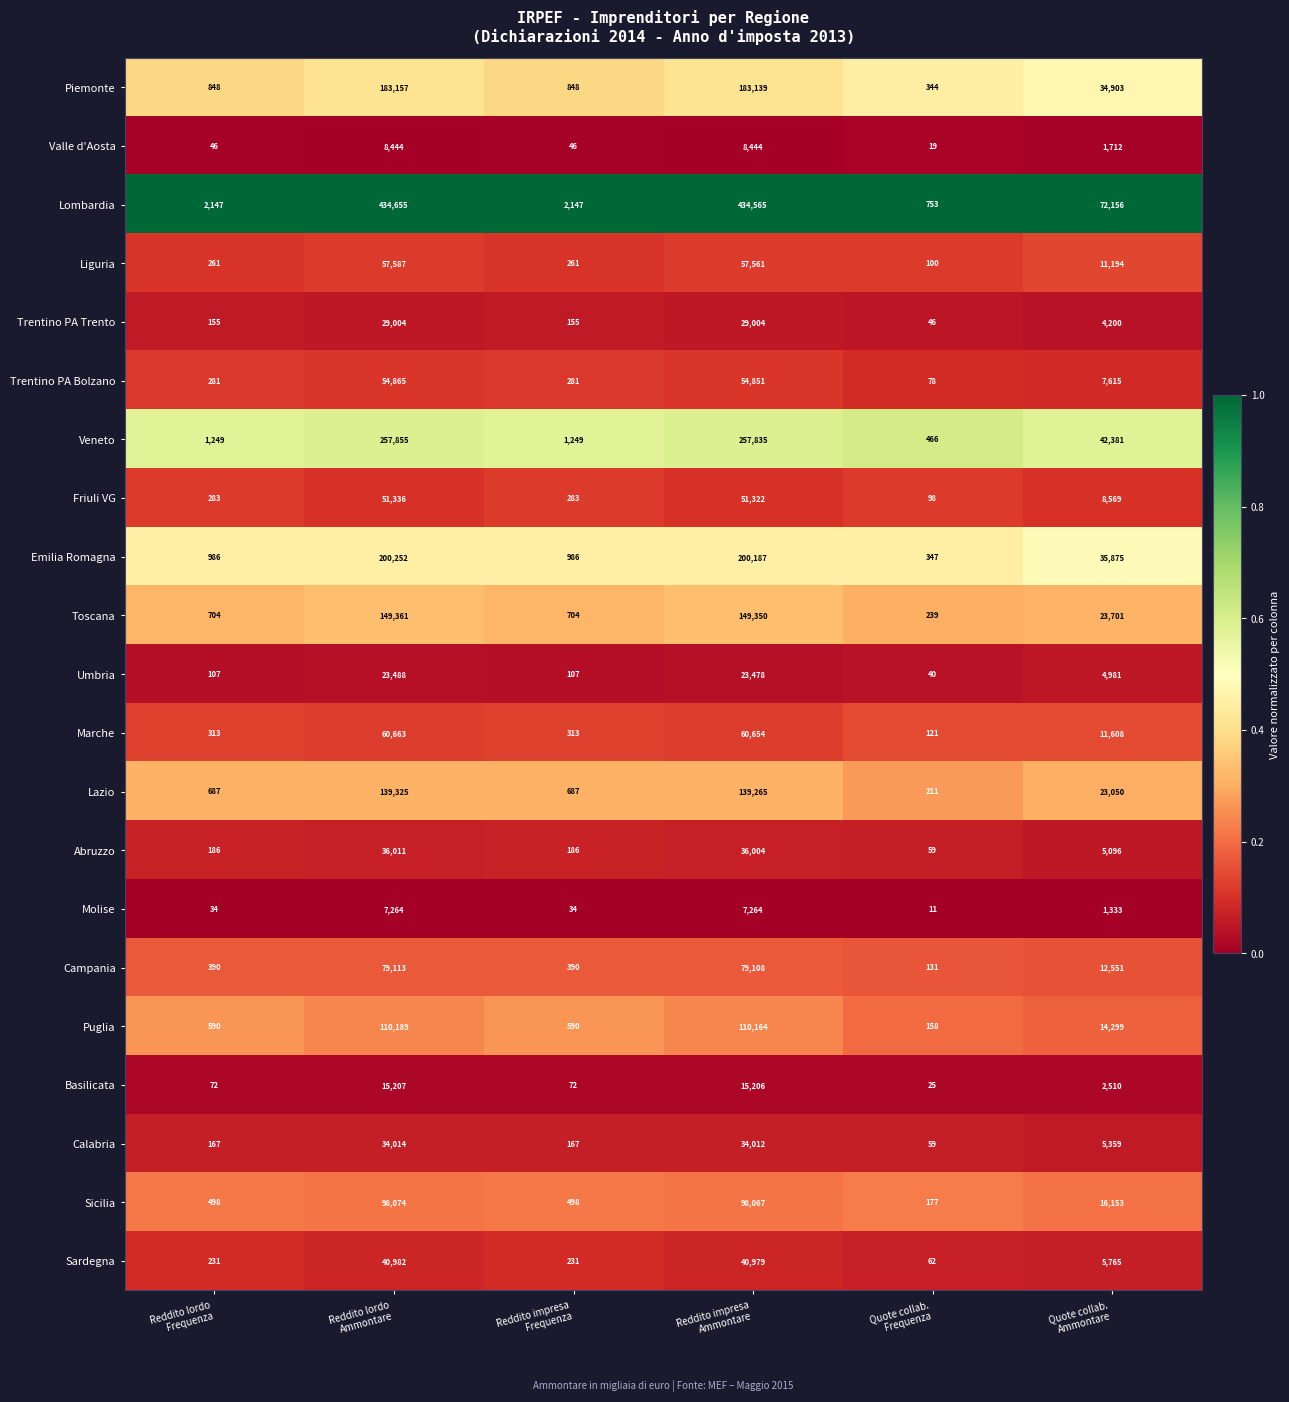

Which series changed the most between Reddito impresa
Frequenza and Quote collab.
Frequenza?

Lombardia